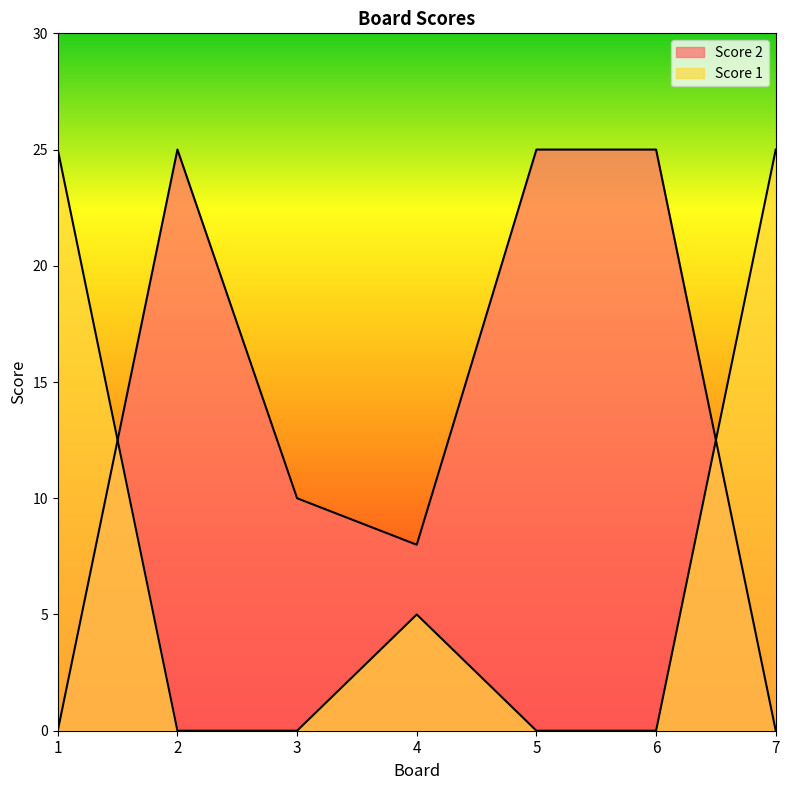

List the labels in order of Score 1 value, smallest first.

2, 3, 5, 6, 4, 1, 7